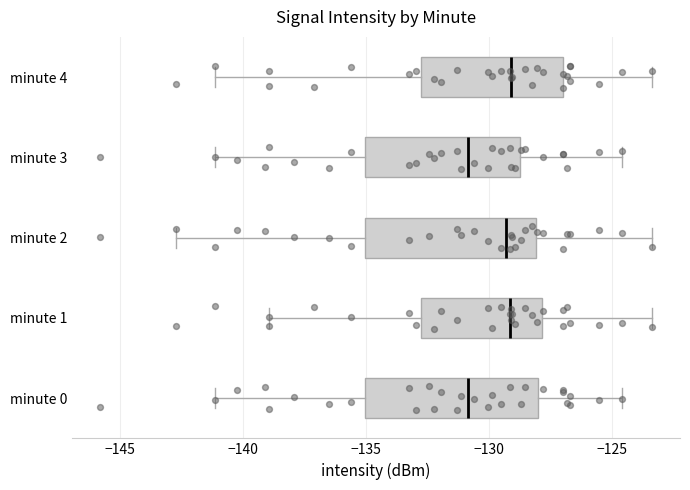

Reading bottom to top, transcribe this box plot: for each box, give where its median line is, the range the box spans, and where its two whiskers end, as read against the x-axis. The values are not printed on the chart, so give them approximately, as read against the axis.

minute 0: median -131.0, box -135.0 to -128.0, whiskers -141.0 to -124.5
minute 1: median -129.0, box -133.0 to -128.0, whiskers -139.0 to -123.5
minute 2: median -129.5, box -135.0 to -128.0, whiskers -142.5 to -123.5
minute 3: median -131.0, box -135.0 to -129.0, whiskers -141.0 to -124.5
minute 4: median -129.0, box -133.0 to -127.0, whiskers -141.0 to -123.5